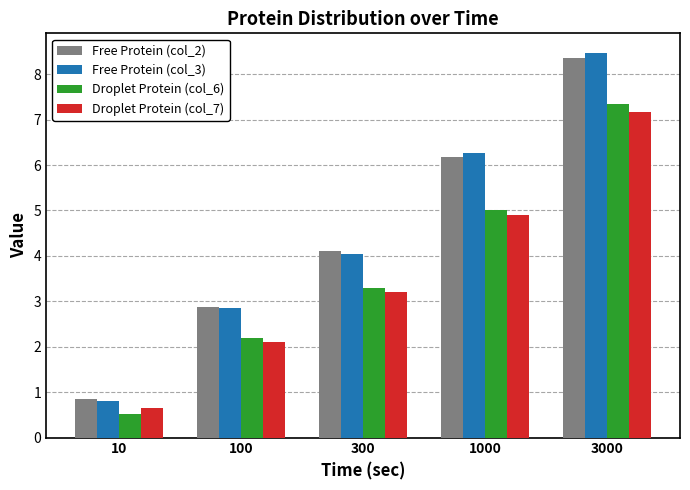

Rank the series by their maximum value, from lowest to highest.

Droplet Protein (col_7), Droplet Protein (col_6), Free Protein (col_2), Free Protein (col_3)